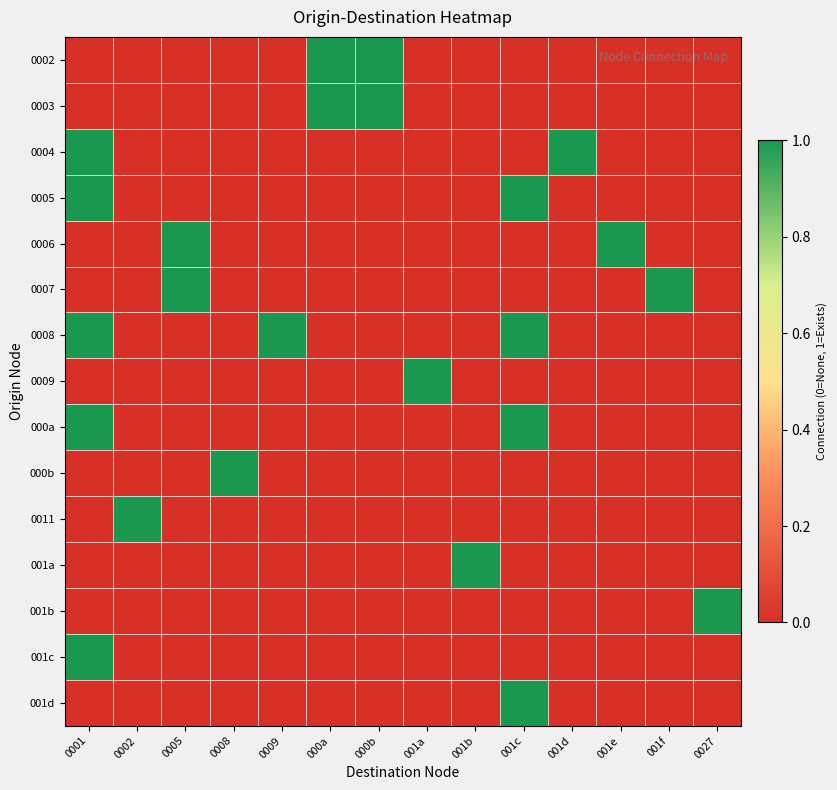

What is the total value across all series at 001a?

1